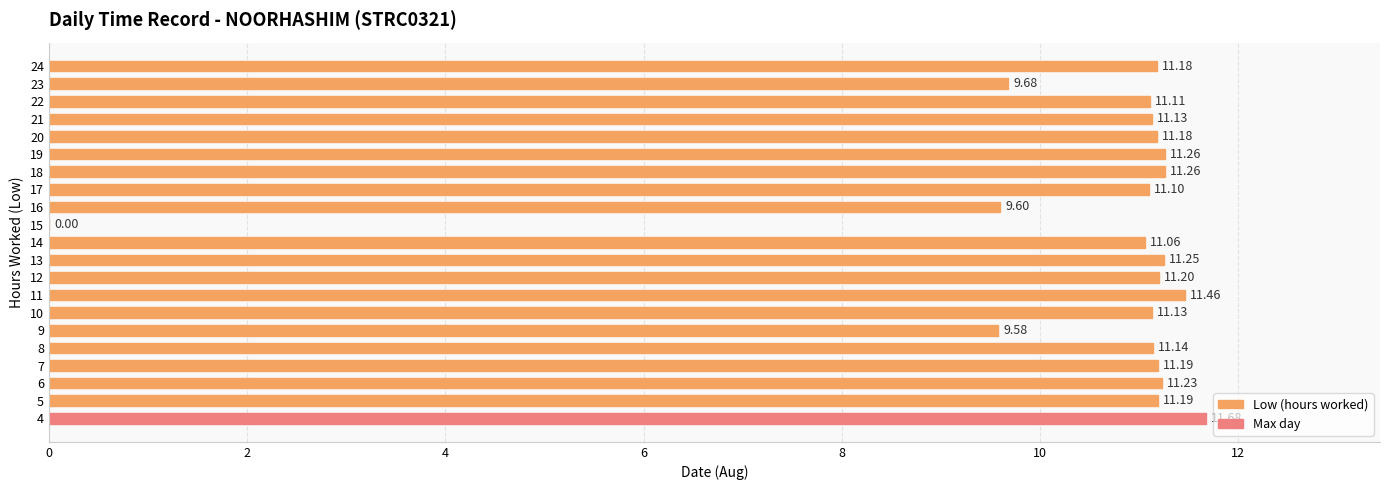

Between 9 and 8, which is larger?

8